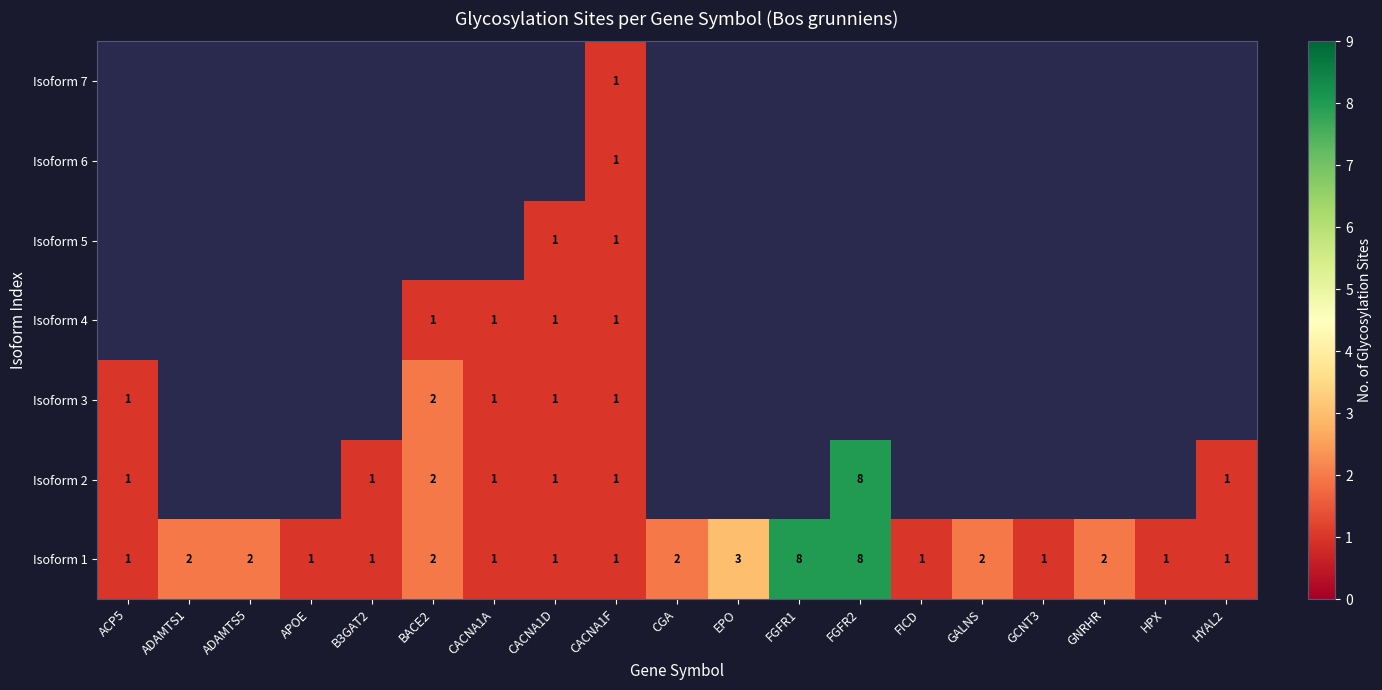

At which category is the sum across all series the highest?

CACNA1F